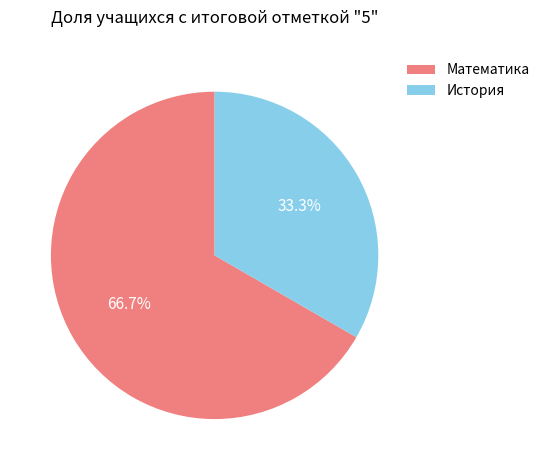

To the nearest percent, what is the difference between the largest and smallest slice percentages?

33%